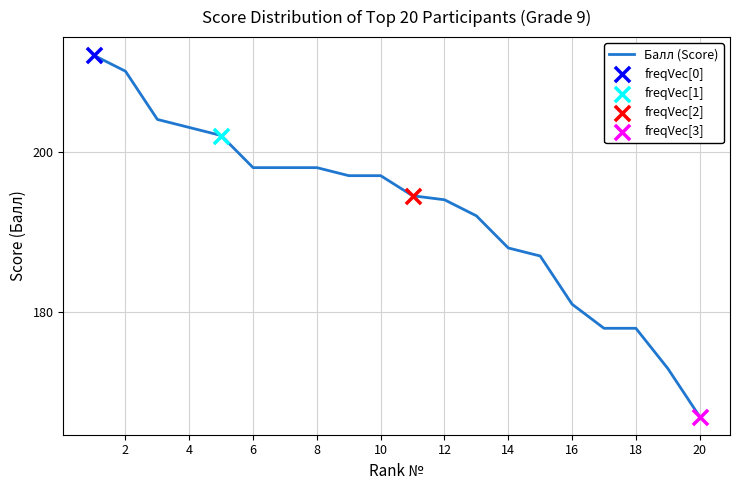

What is the greatest value displayed?

212.0